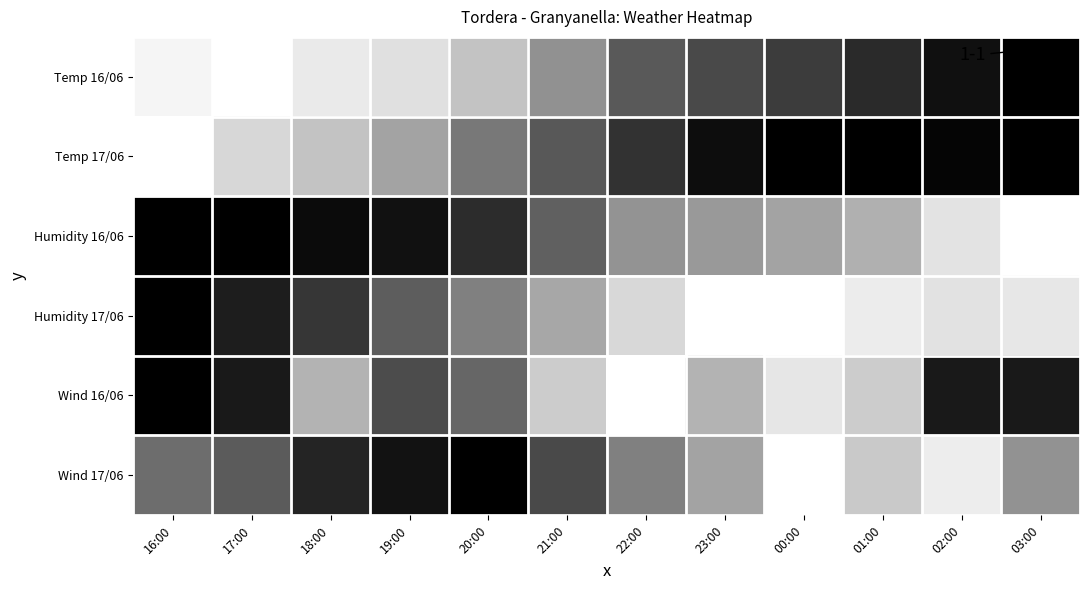

Which label corresponds to the largest value in the chart?

17:00